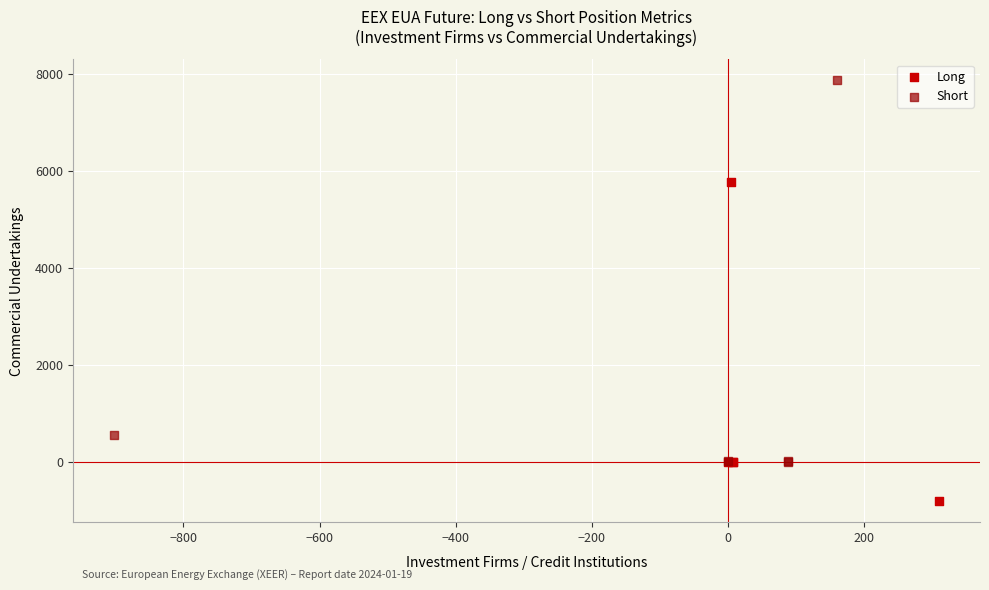

Which series contains the highest Y value?

Short